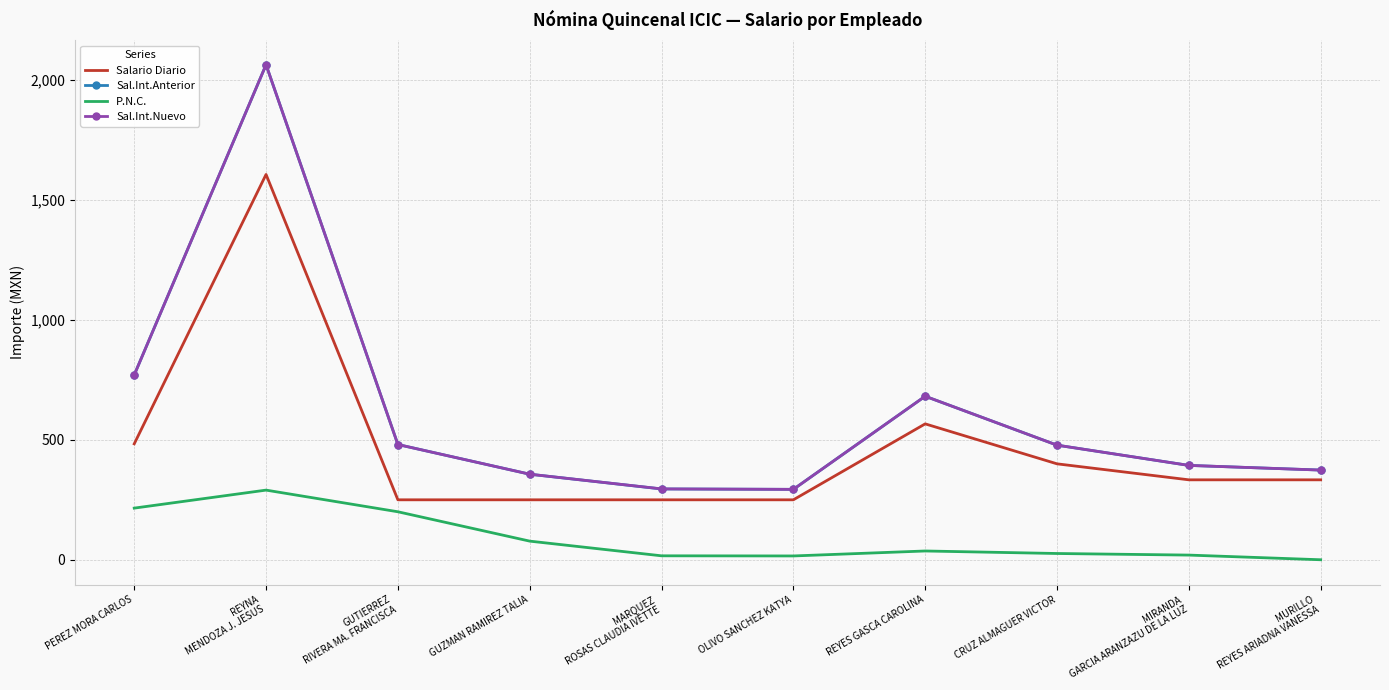

True or false: Sal.Int.Anterior and P.N.C. cross at least once.

False